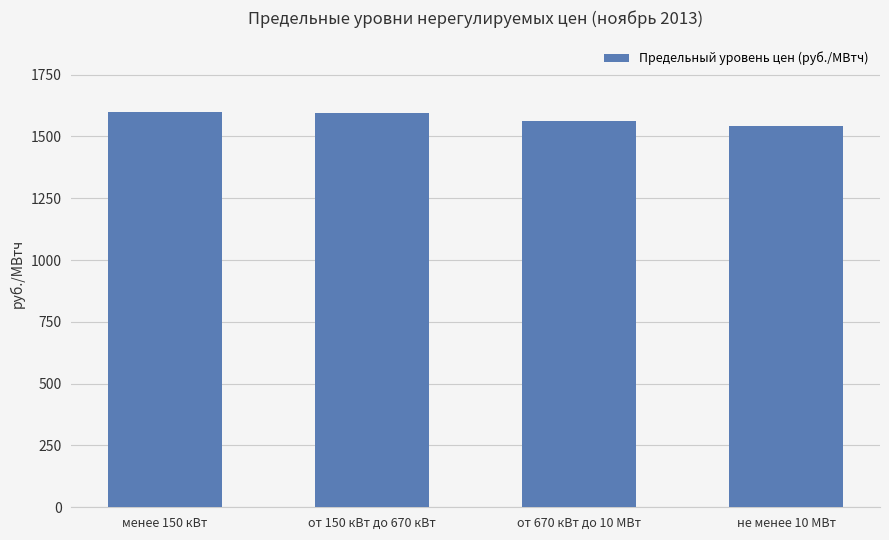

How many data points are above 1592?

2